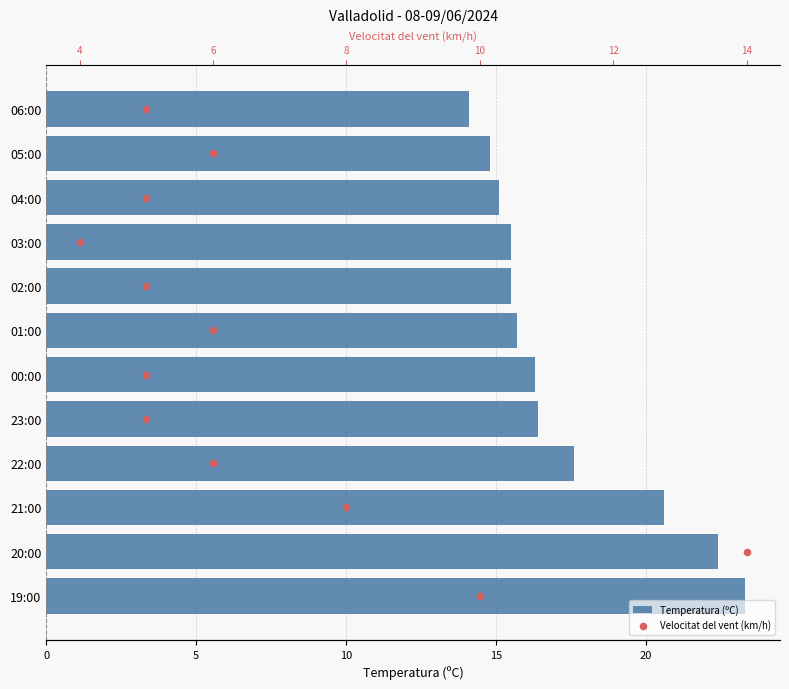

What are all the series names shown in the legend?

Temperatura (ºC), Velocitat del vent (km/h)